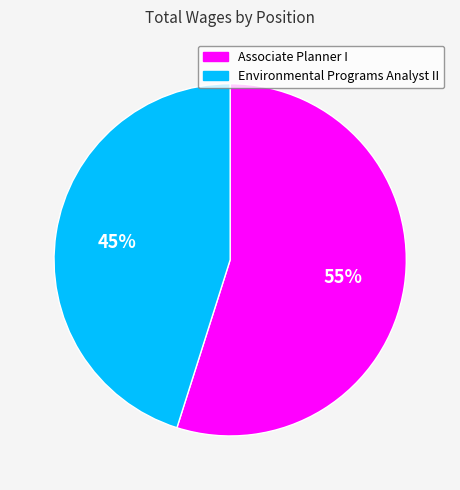

Do Environmental Programs Analyst II and Associate Planner I together represent more than half of the pie?

Yes